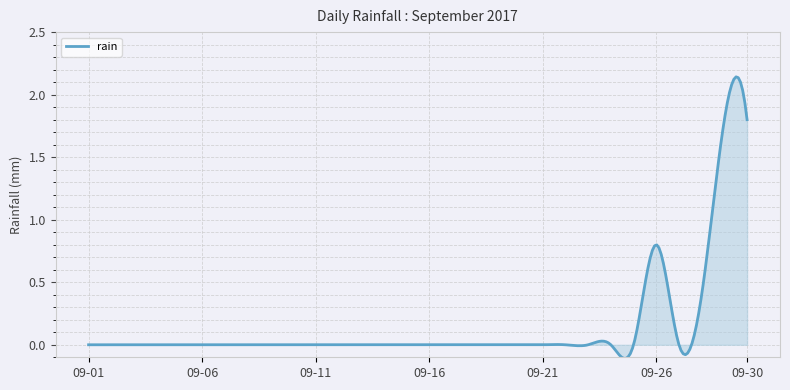

What is the difference between the maximum and minimum values?

2.3